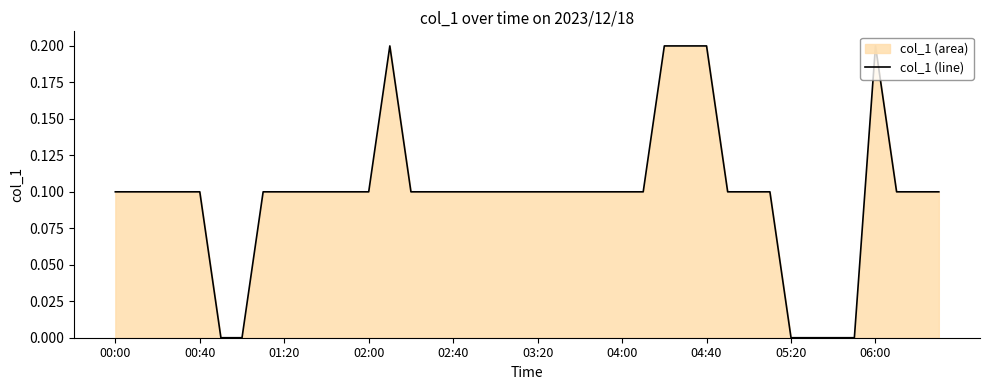

True or false: the data shows 0.2 at 06:00.

True